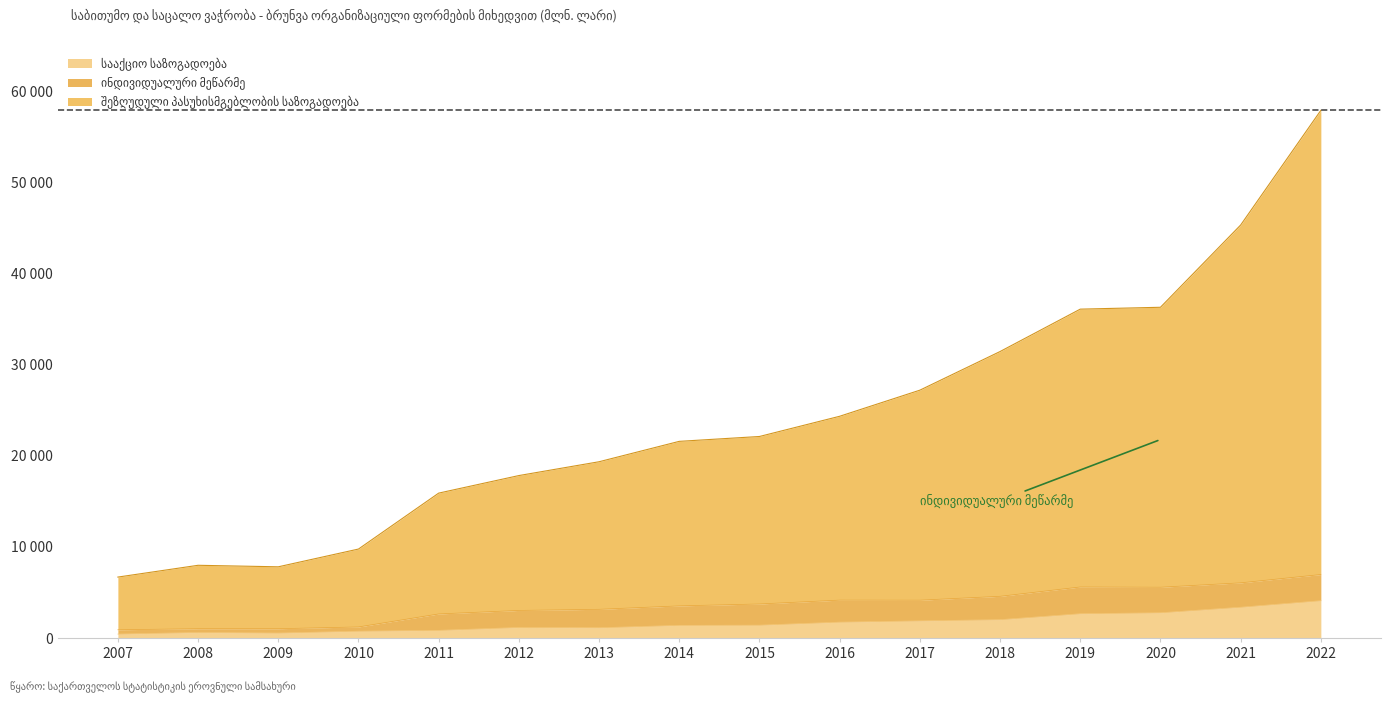

At how many categories does at least one series exceed 29661?

5